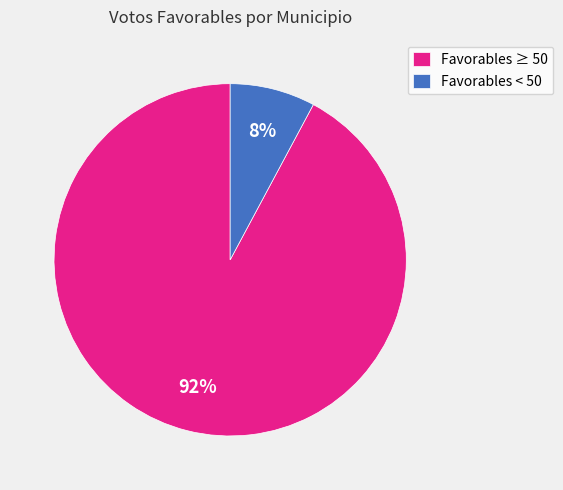

Does any single category account for the majority?

Yes